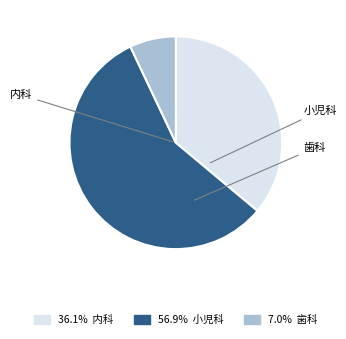

Is it true that 歯科 is 7% of the pie?

True